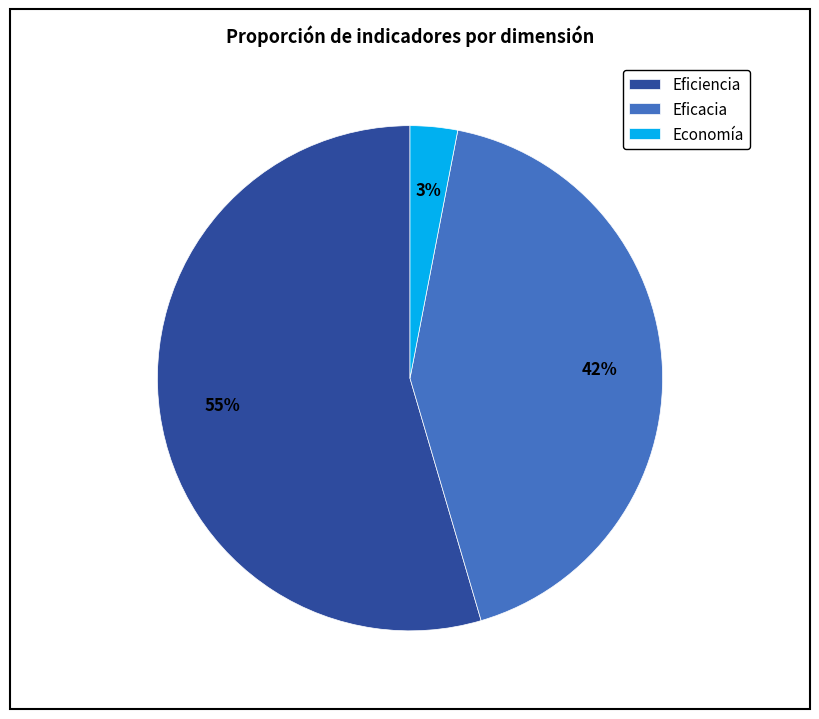

What is the smallest slice in the pie chart?

Economía